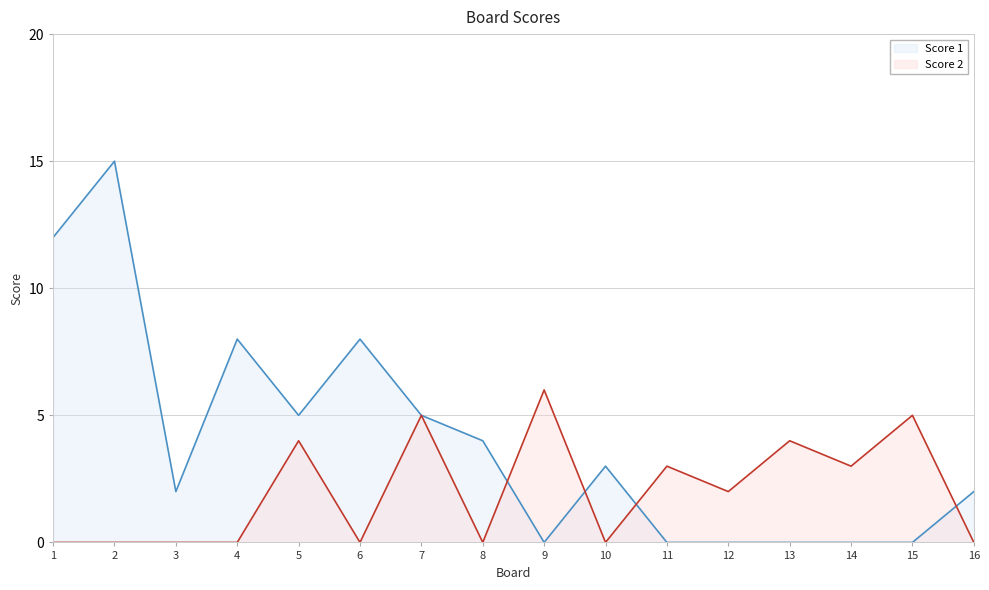

Where does the Score 2 series first go above 2?

5